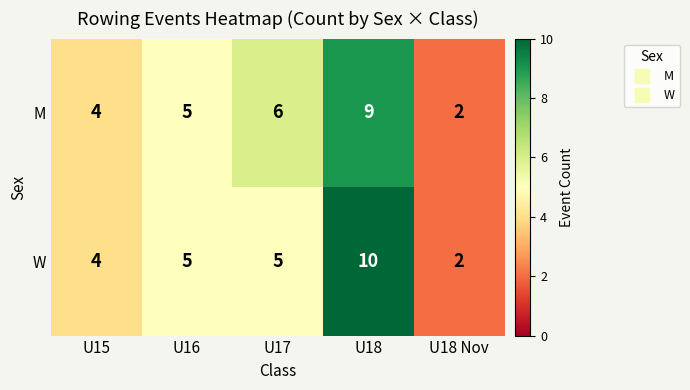

At which label is M closest to 5?

U16